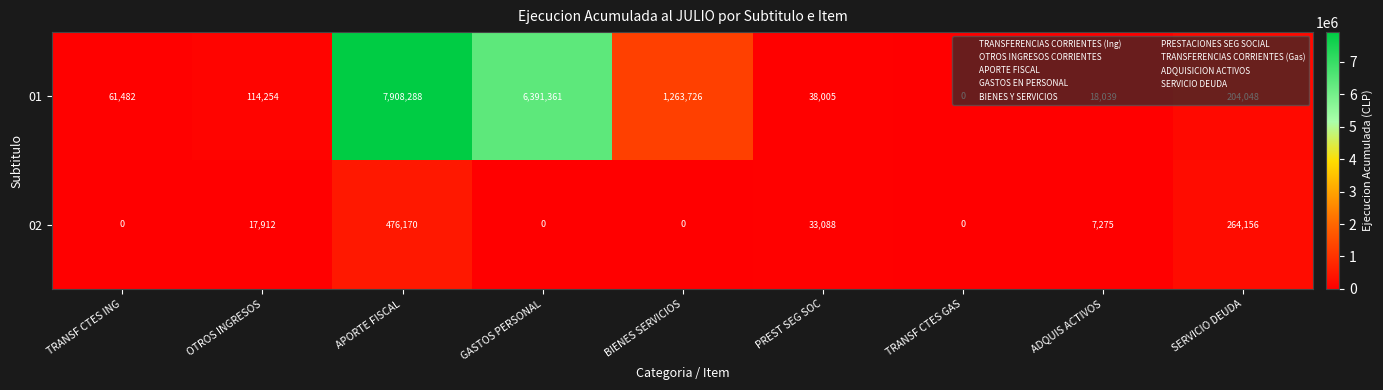

What is the average value of the 02 series?

88733